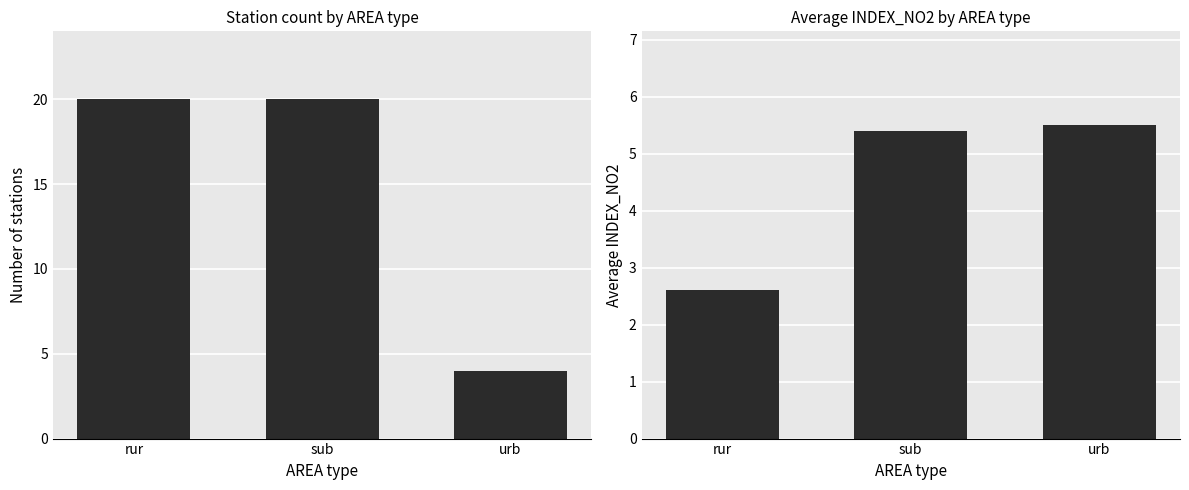

How many bars are there in each group?

2